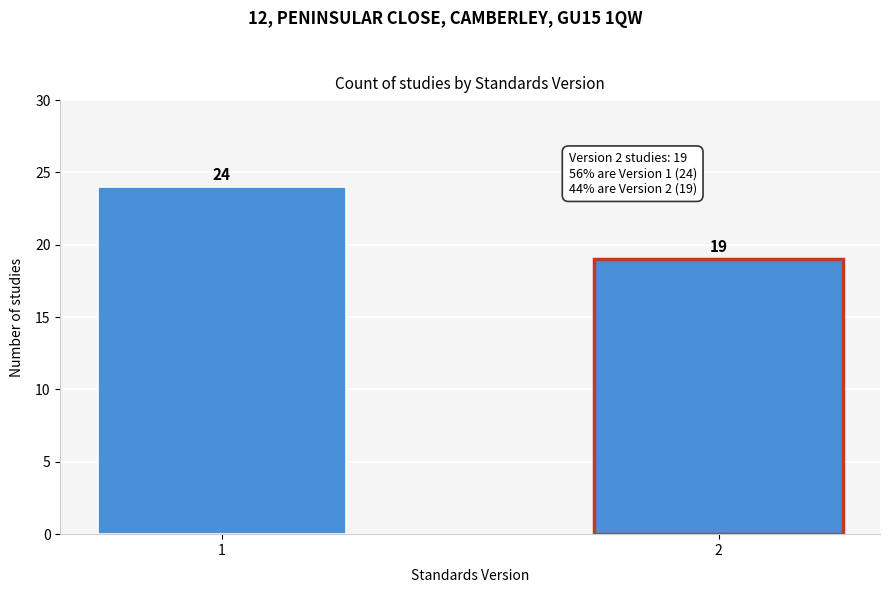

Reading left to right, list all the values displayed in this chart.

24	19